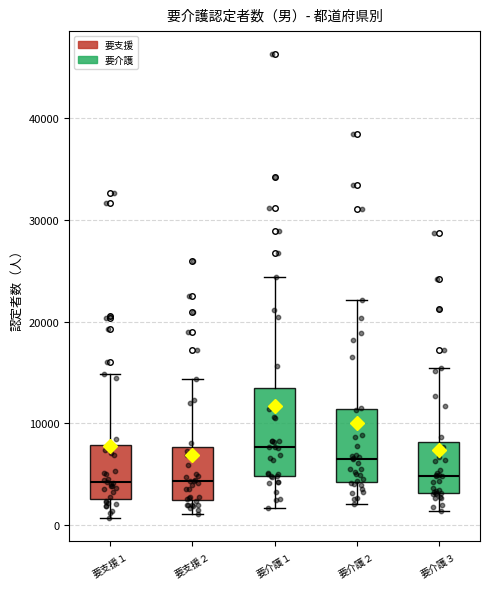

Reading left to right, transcribe this box plot: for each box, give where its median line is, the range the box spans, and where its two whiskers end, as read against the y-axis. The values are not printed on the chart, so give them approximately, as read against the axis.

要支援１: median 4000, box 3000 to 8000, whiskers 1000 to 15000
要支援２: median 4000, box 2000 to 8000, whiskers 1000 to 14000
要介護１: median 8000, box 5000 to 14000, whiskers 2000 to 24000
要介護２: median 7000, box 4000 to 11000, whiskers 2000 to 22000
要介護３: median 5000, box 3000 to 8000, whiskers 1000 to 15000